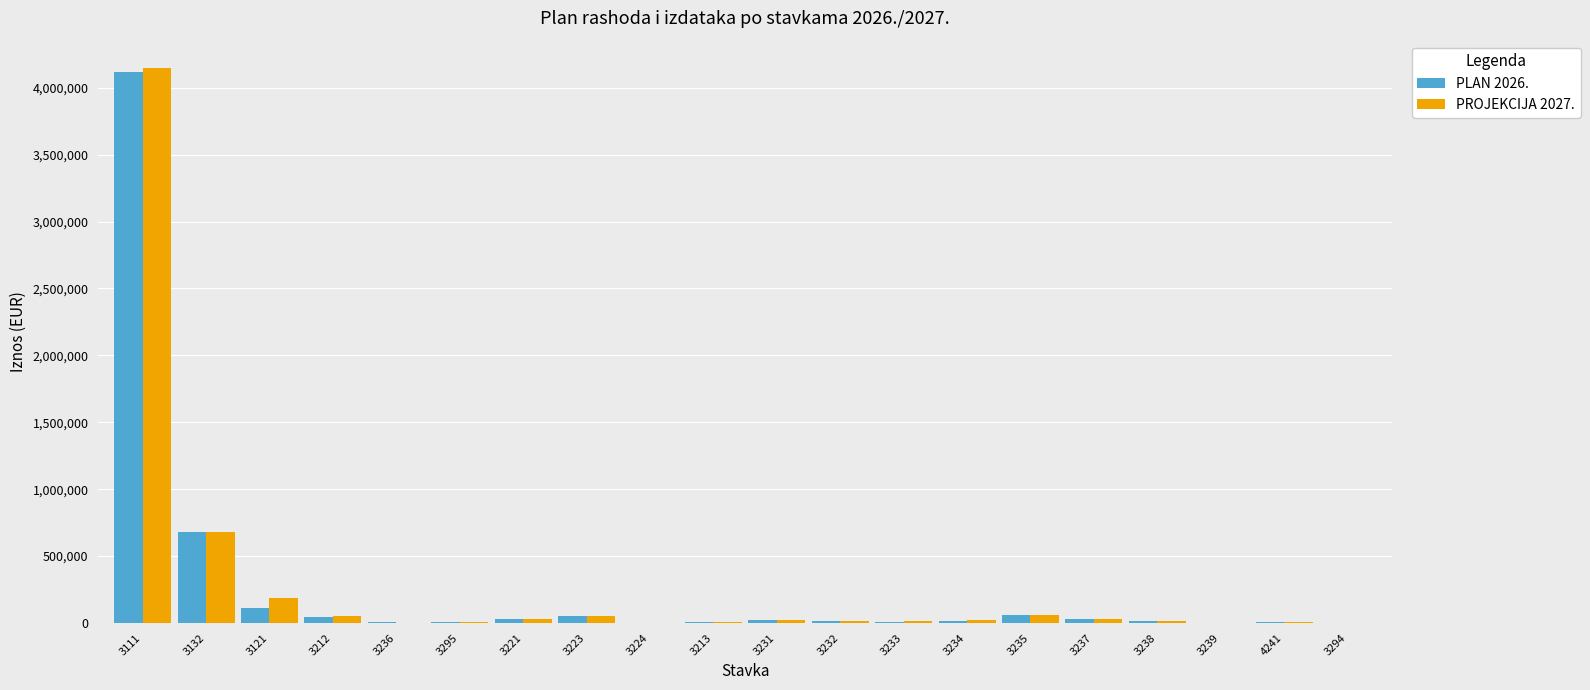

How many distinct data groups are displayed?

2